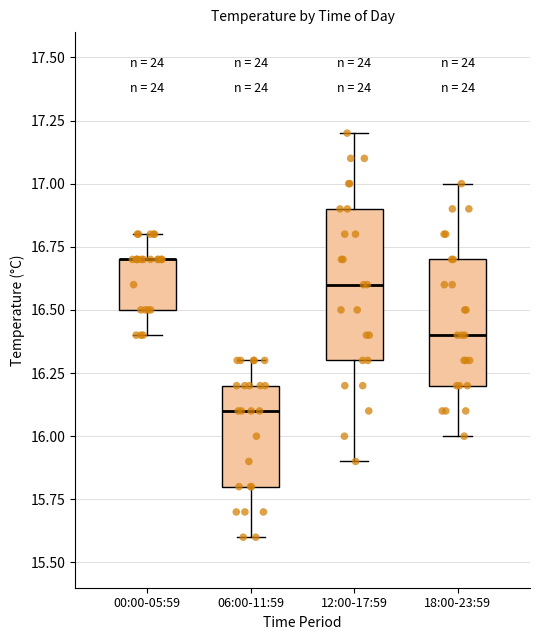

Where is the lower edge of the box for 00:00-05:59 on the y-axis? The values are not printed on the chart, so give them approximately, as read against the axis.

16.5